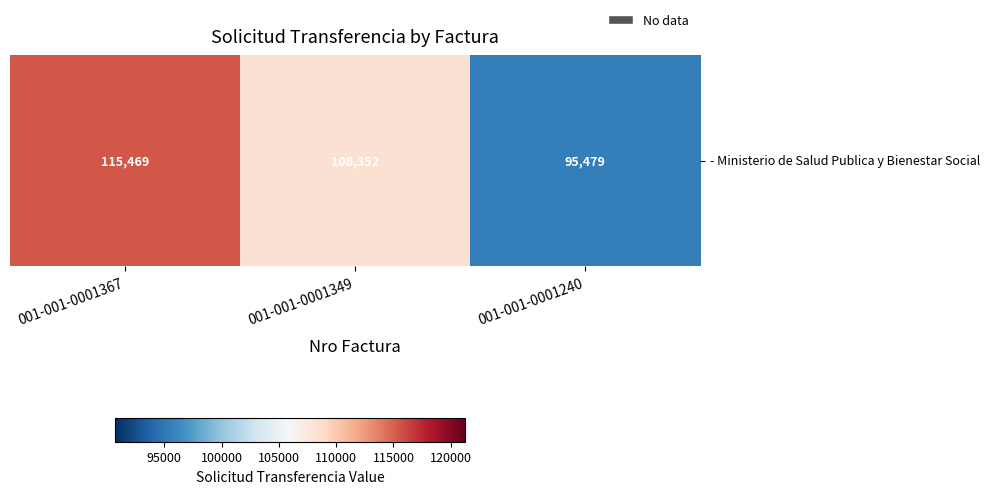

List the labels in order of value, largest first.

001-001-0001367, 001-001-0001349, 001-001-0001240